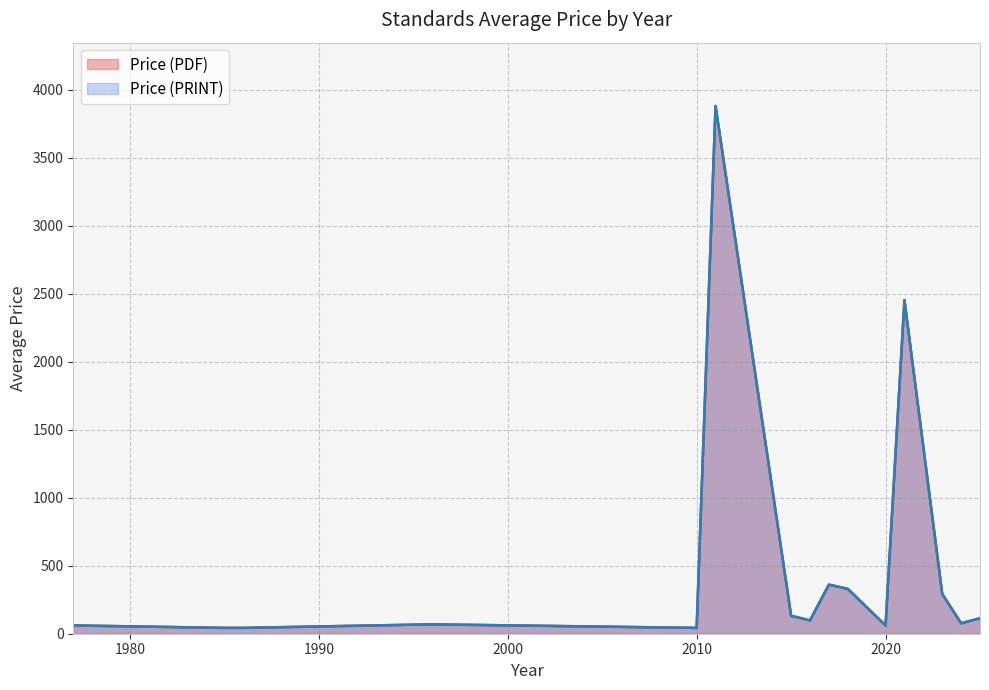

True or false: Price (PRINT) and Price (PDF) intersect in this chart.

False